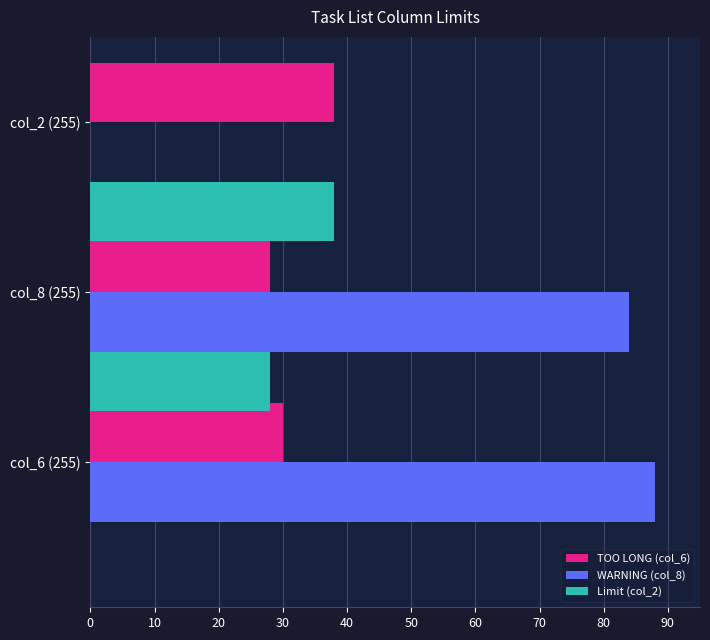

What is the sum of the WARNING (col_8) values at col_8 (255) and col_6 (255)?

172